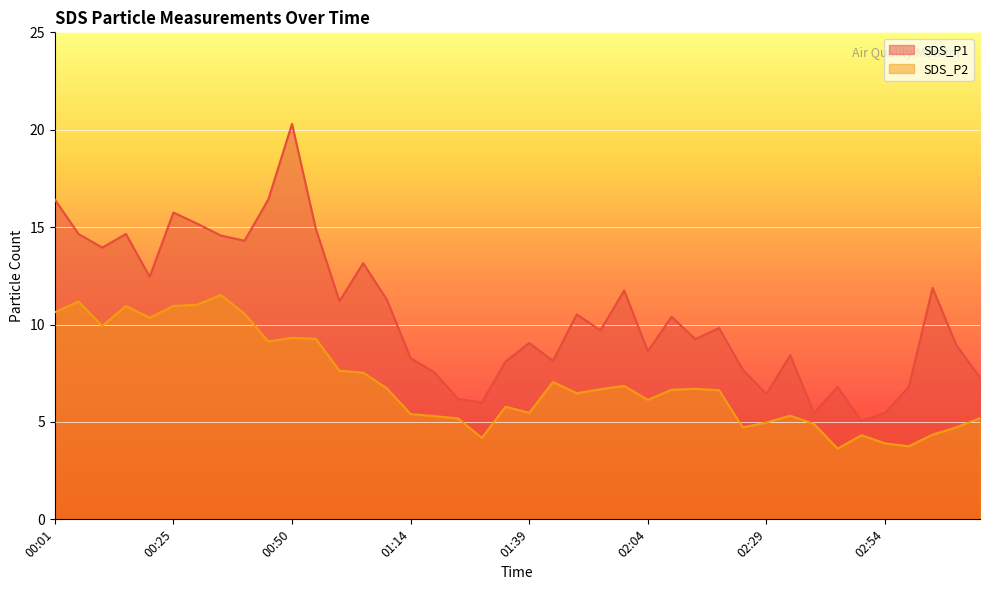

True or false: SDS_P1 has more than 0 interior local peaks.

True